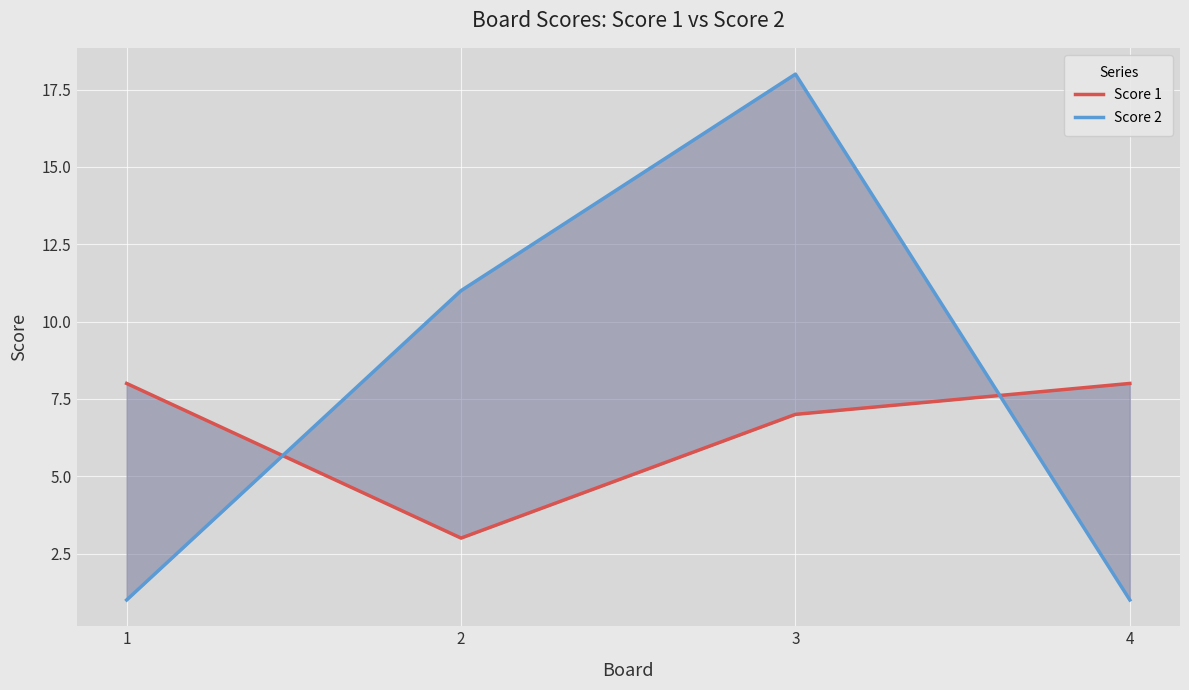

What is the value of the Score 2 point at the 3rd from the left?

18